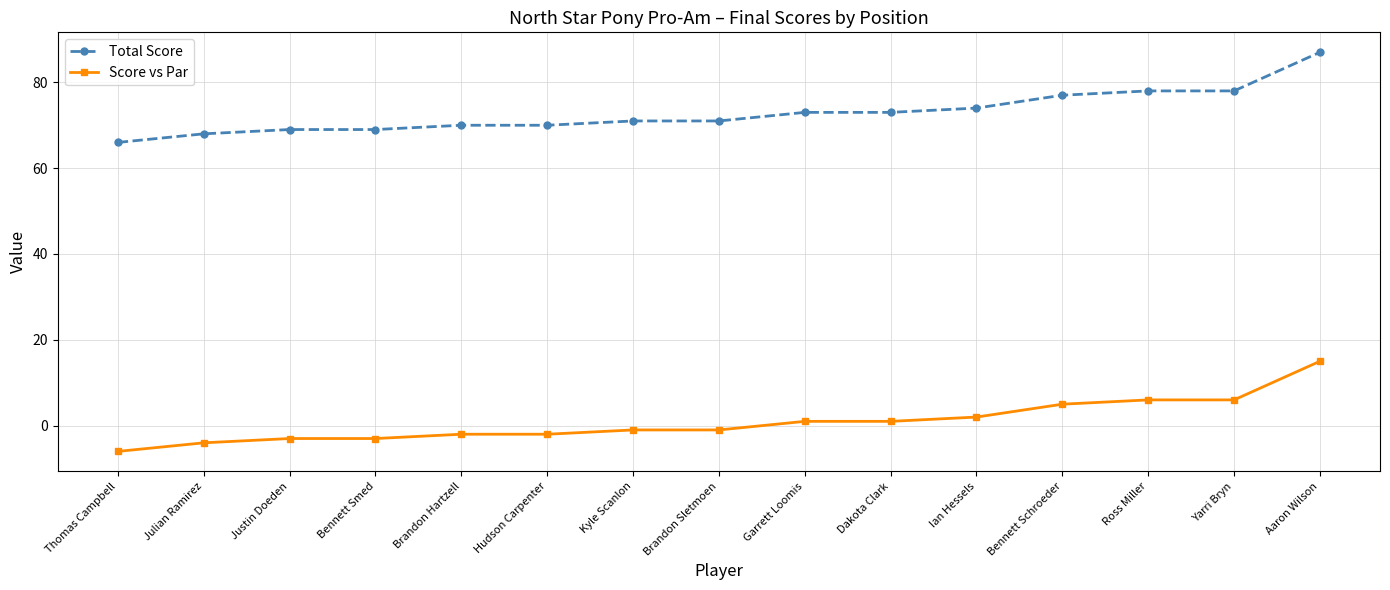

At which label does Score vs Par reach its peak?

Aaron Wilson